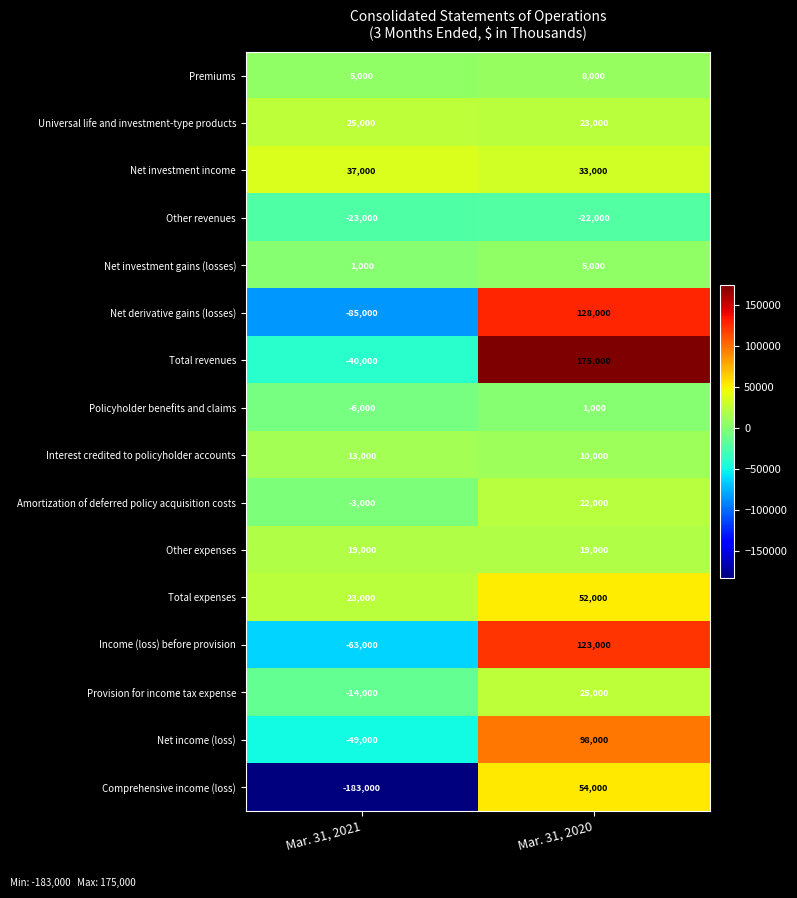

What is the minimum value shown in the chart?

-183000